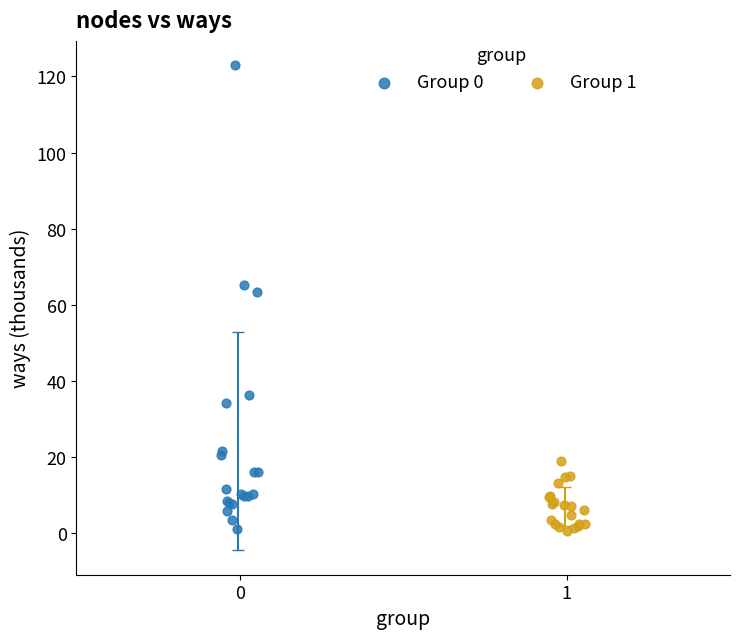

Which series has the largest Y range (max minus min)?

Group 0